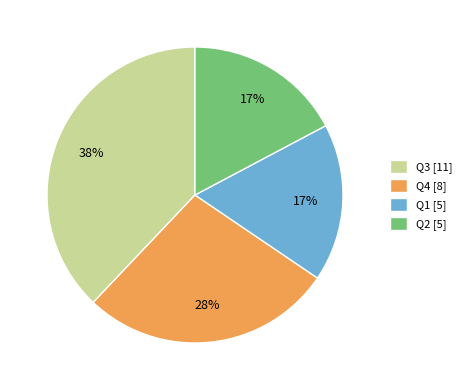

To the nearest percent, what is the combined percentage of Q3 and Q2?

55%